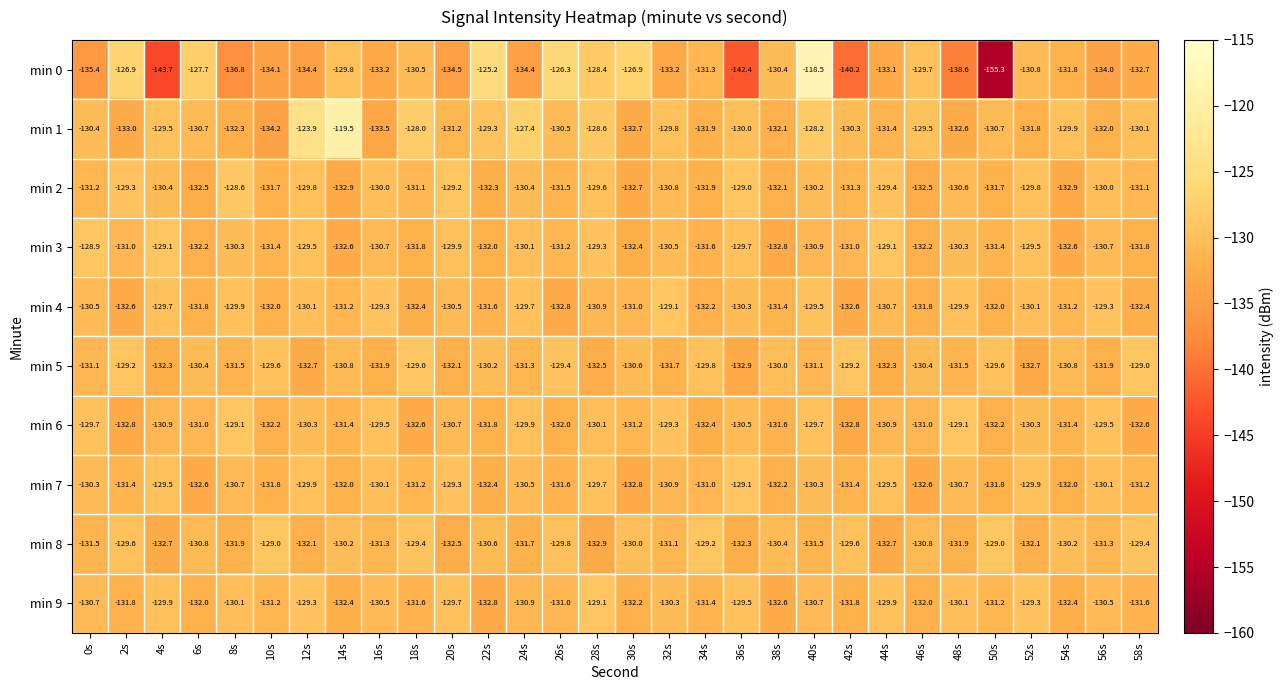

What is the highest value of the min 2 series?

-128.6